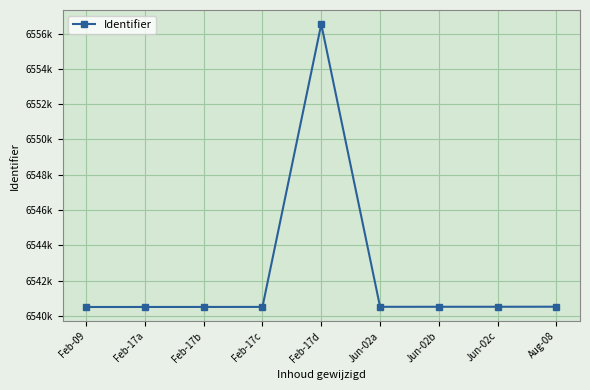

Is it true that the value at Aug-08 is 6540515?

True